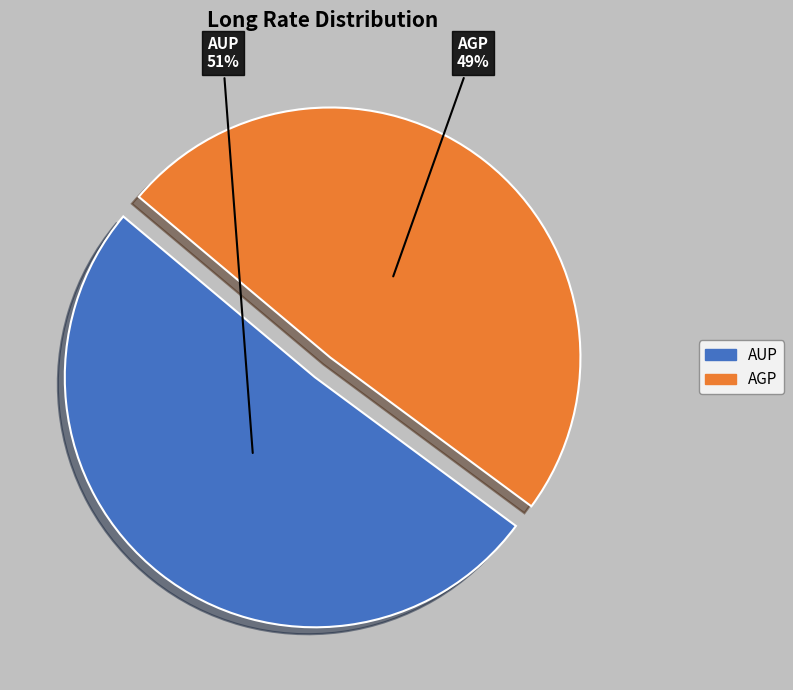

What is the largest slice in the pie chart?

AUP